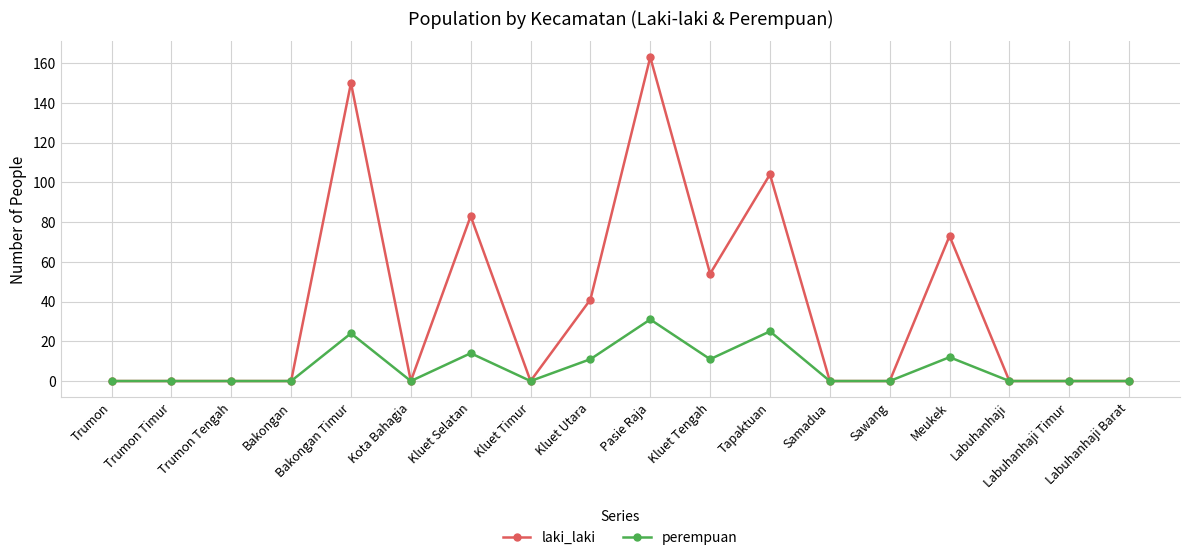

Which series has the widest spread of values?

laki_laki